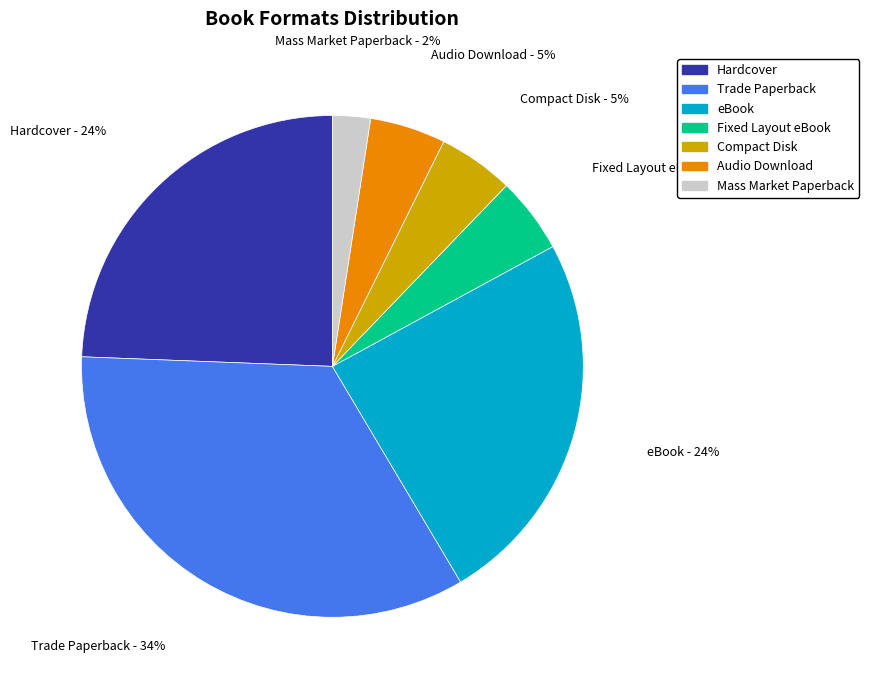

How many slices are in this pie chart?

7